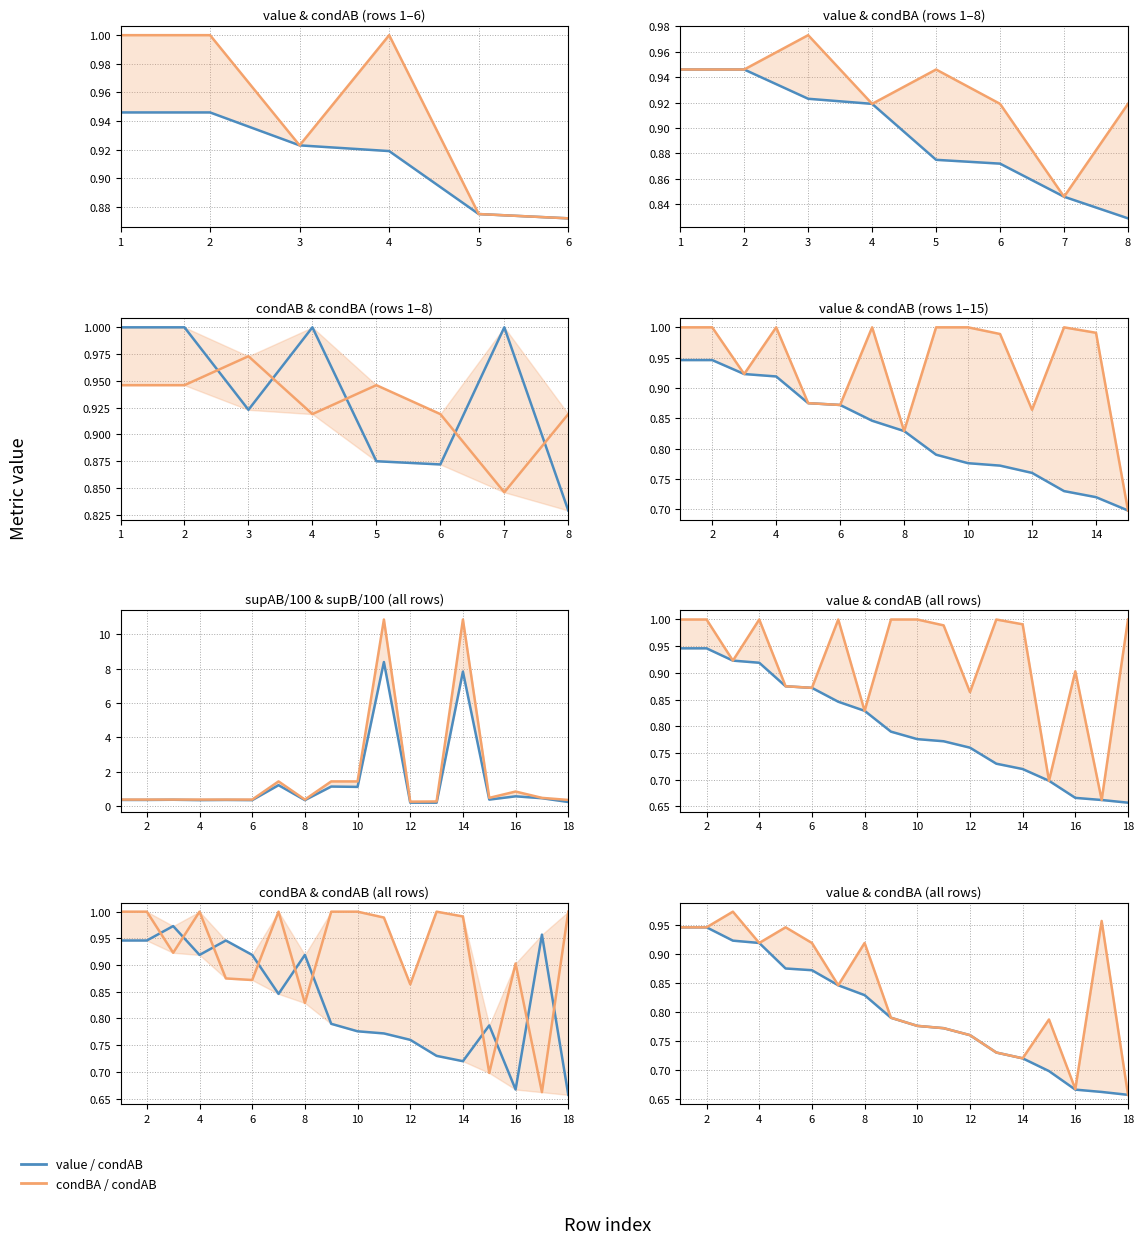

What is the average value of the condBA / condAB series?

0.8